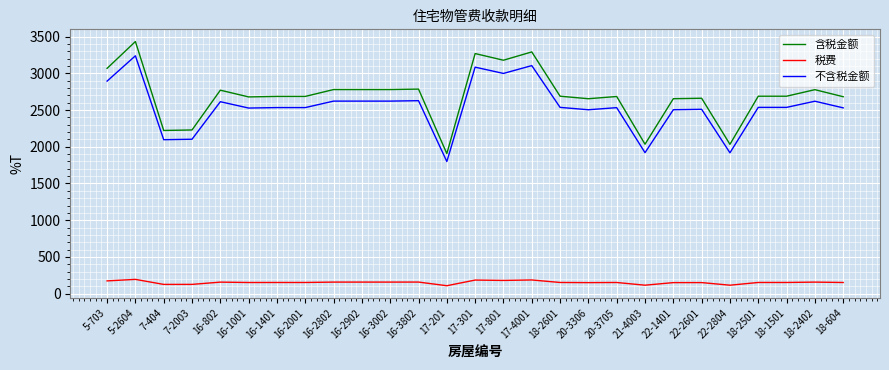

What is the approximate value of 不含税金额 at 17-4001?

3105.0